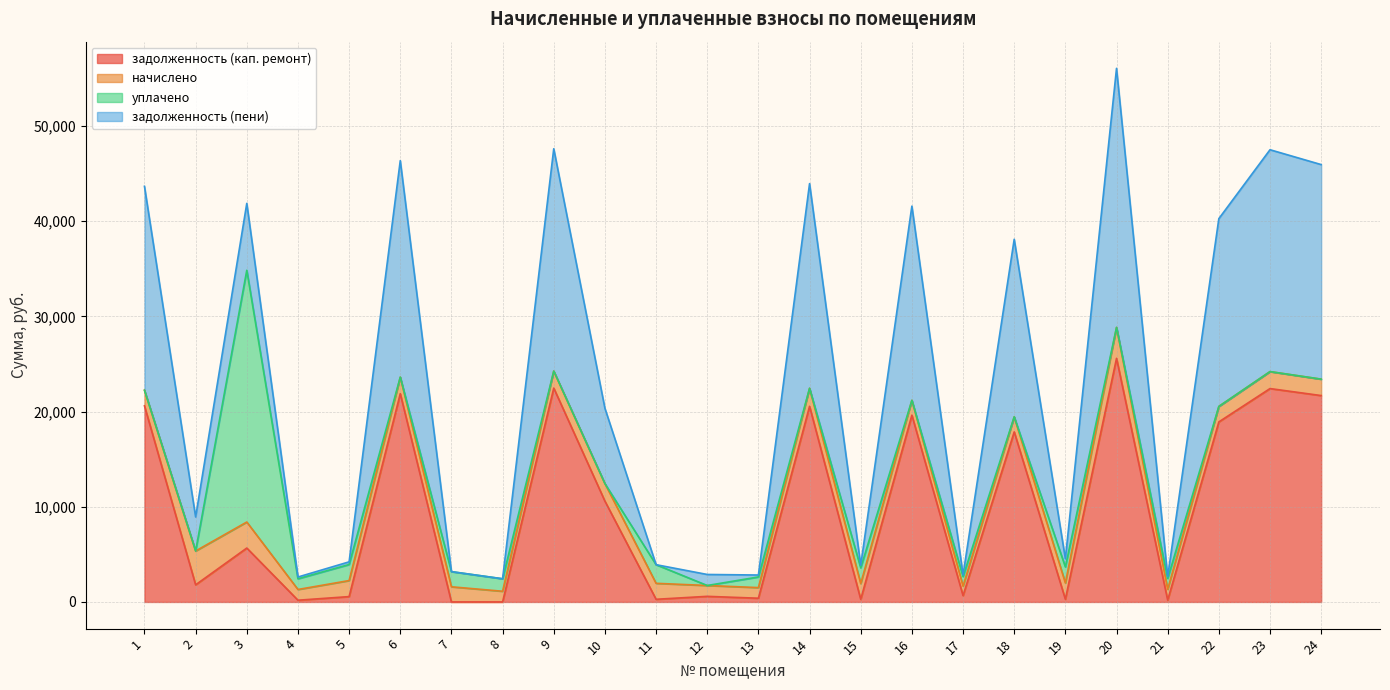

How many categories are shown in the chart?

24